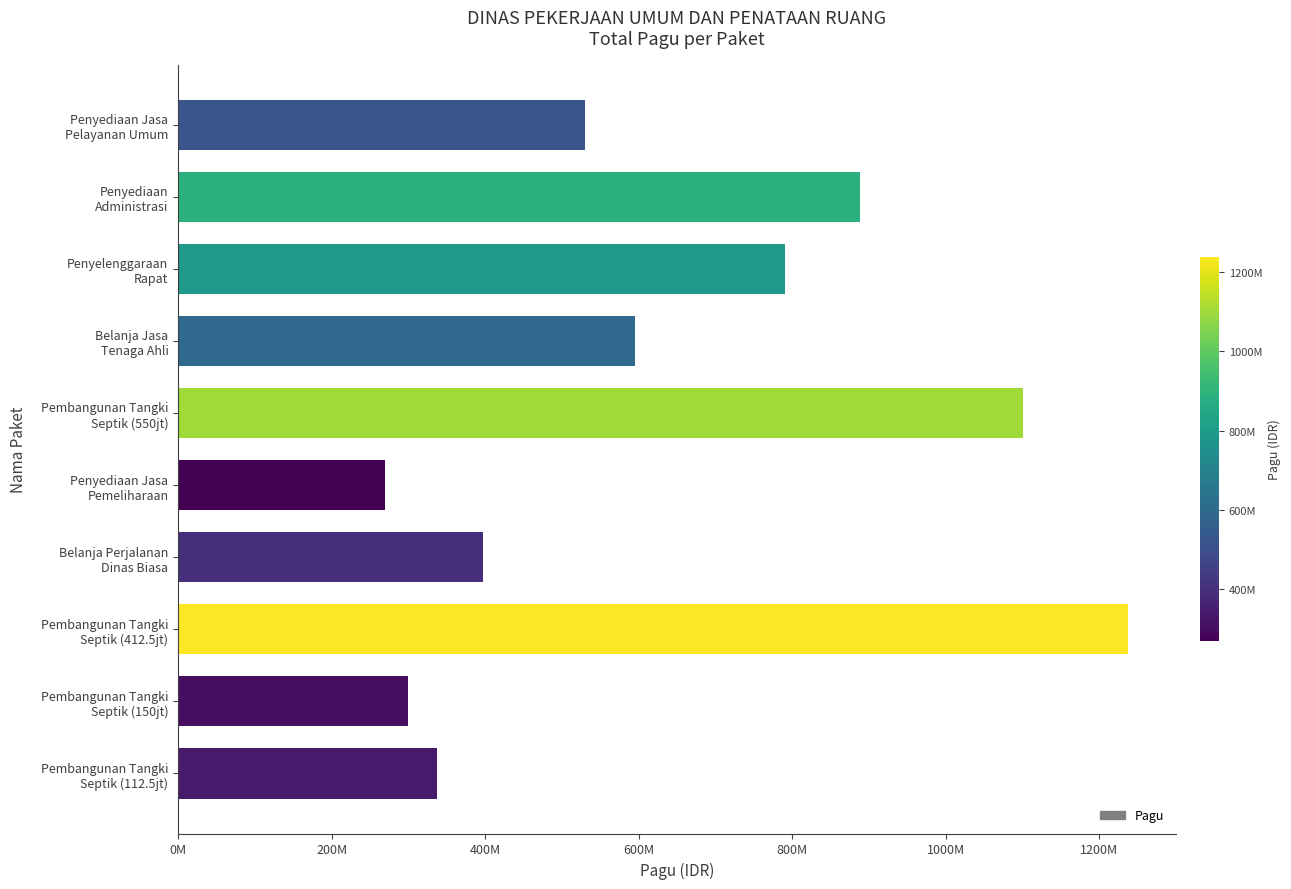

List the labels in order of value, largest first.

Pembangunan Tangki
Septik (412.5jt), Pembangunan Tangki
Septik (550jt), Penyediaan
Administrasi, Penyelenggaraan
Rapat, Belanja Jasa
Tenaga Ahli, Penyediaan Jasa
Pelayanan Umum, Belanja Perjalanan
Dinas Biasa, Pembangunan Tangki
Septik (112.5jt), Pembangunan Tangki
Septik (150jt), Penyediaan Jasa
Pemeliharaan